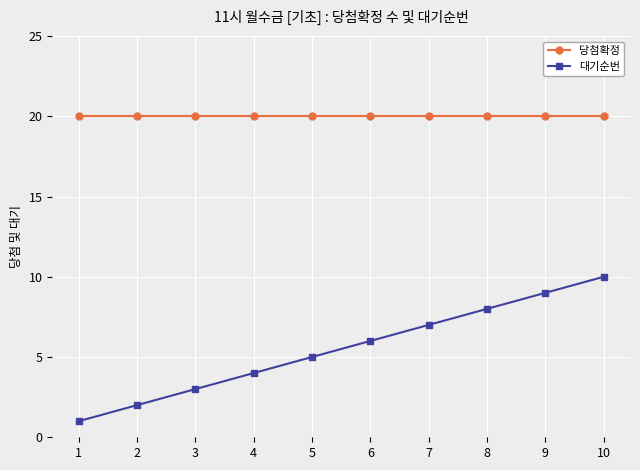

What is the sum of all 대기순번 values?

55